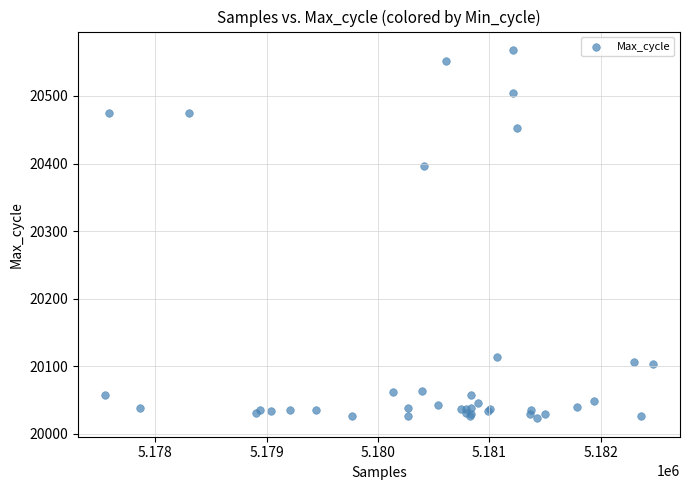

What Y value in the scatter plot is closest to 20295?

20396